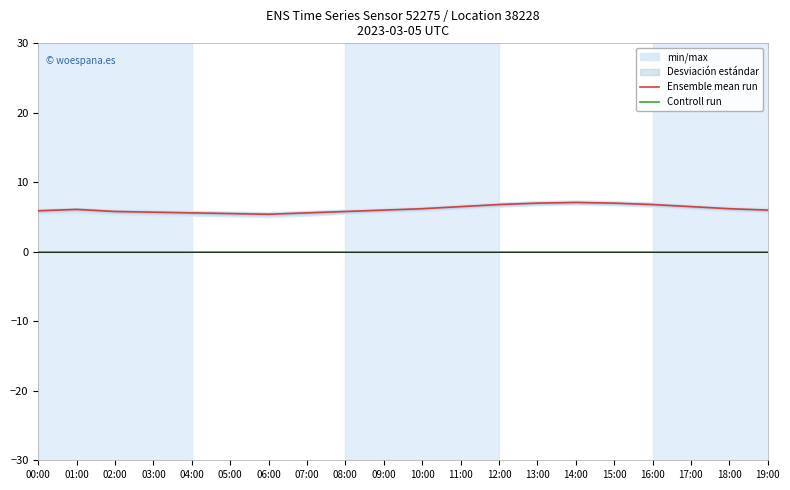

Reading right to left, extract all data points from this chart.

Ensemble mean run: 6.0	6.2	6.5	6.8	7.0	7.1	7.0	6.8	6.5	6.2	6.0	5.8	5.6	5.4	5.5	5.6	5.7	5.8	6.1	5.9
Controll run: 0.0	0.0	0.0	0.0	0.0	0.0	0.0	0.0	0.0	0.0	0.0	0.0	0.0	0.0	0.0	0.0	0.0	0.0	0.0	0.0